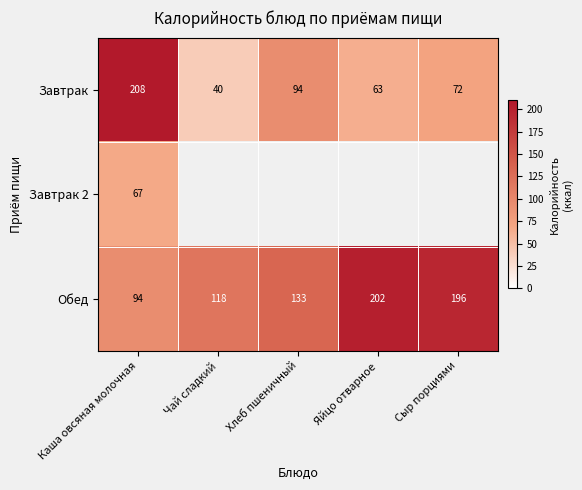

At Каша овсяная молочная, list the series in order from largest to smallest.

Завтрак, Обед, Завтрак 2